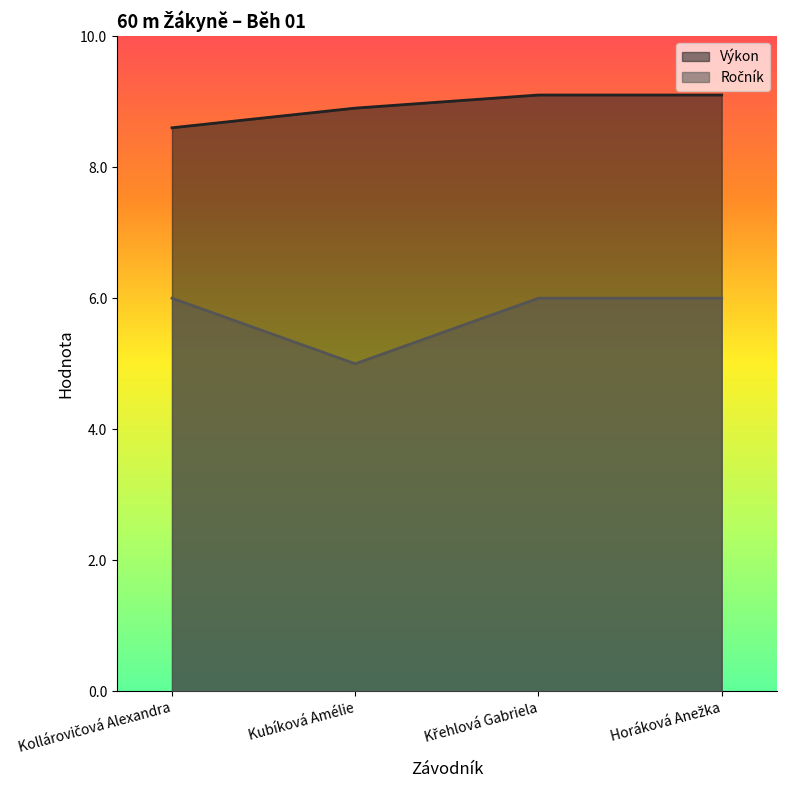

Where is Výkon nearest to the value 8?

Kollárovičová Alexandra